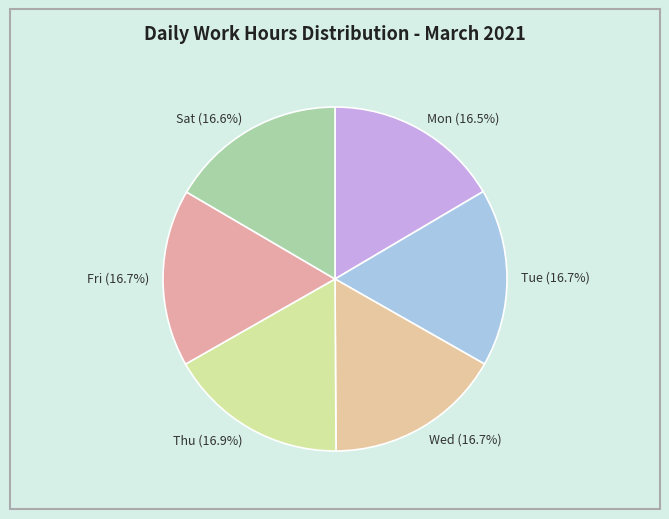

How many segments does this pie chart have?

6